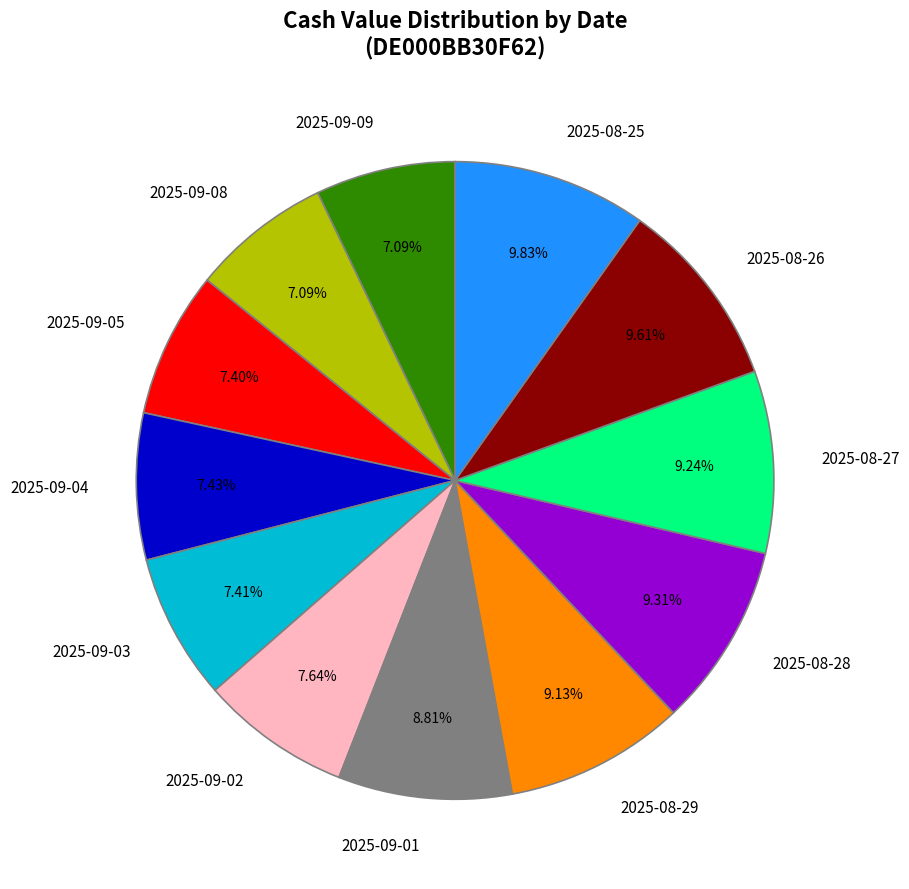

To the nearest percent, what portion does 2025-08-26 represent?

10%